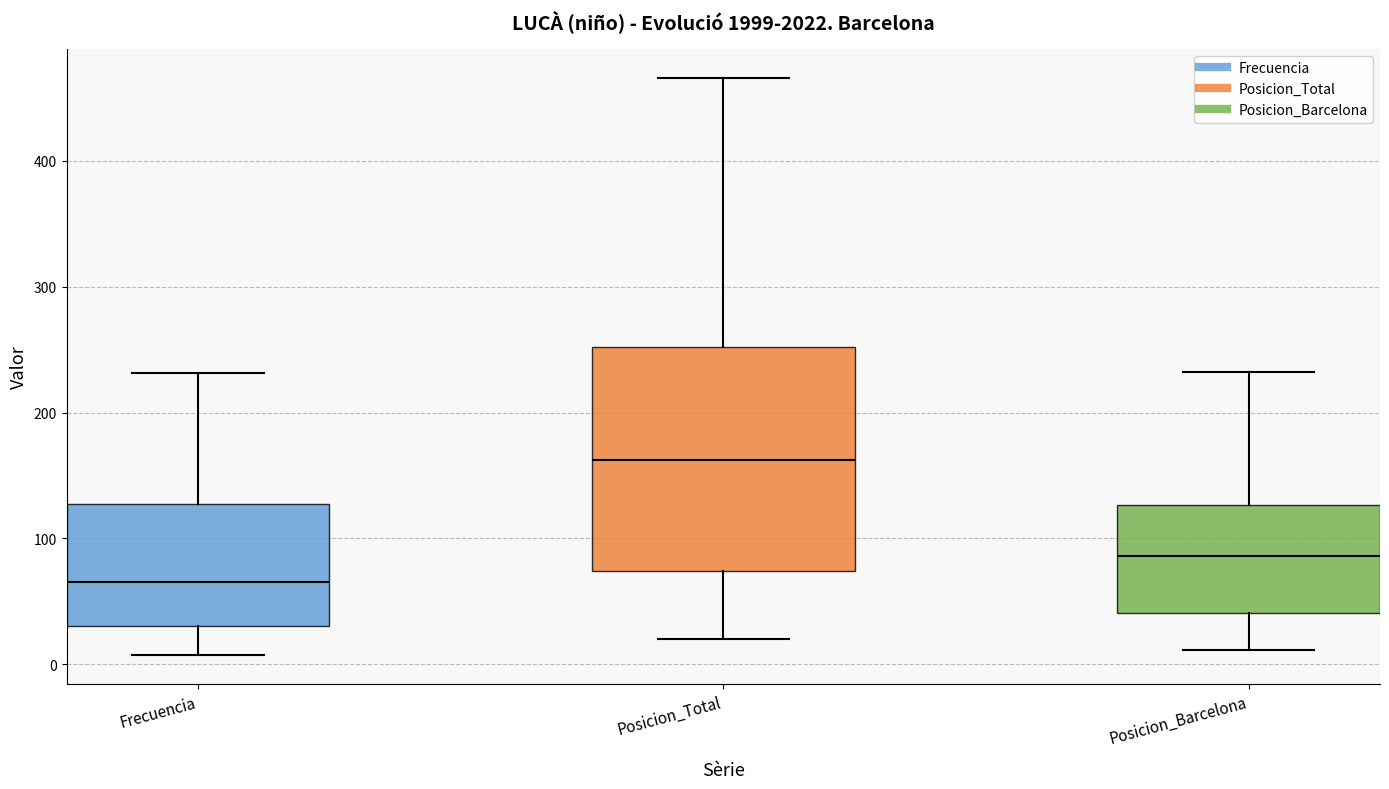

Where does the median line of the box for Posicion_Total sit on the y-axis? The values are not printed on the chart, so give them approximately, as read against the axis.

160